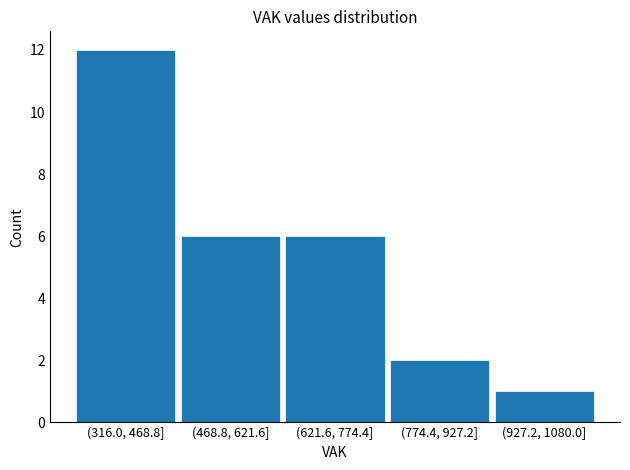

Reading left to right, extract all data points from this chart.

(316.0, 468.8]=12	(468.8, 621.6]=6	(621.6, 774.4]=6	(774.4, 927.2]=2	(927.2, 1080.0]=1